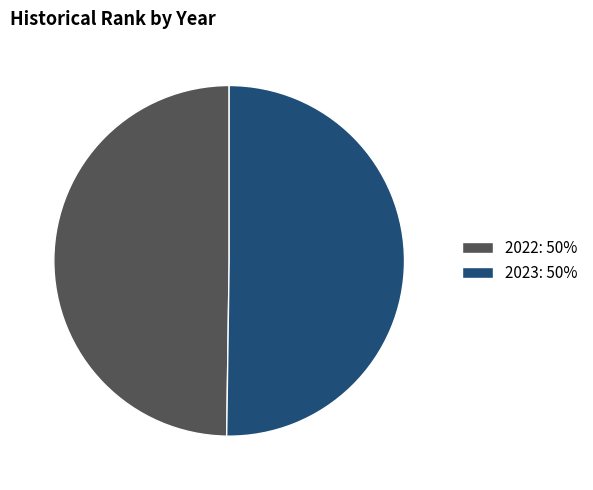

Combined, do 2023: 50% and 2022: 50% account for over 50%?

Yes